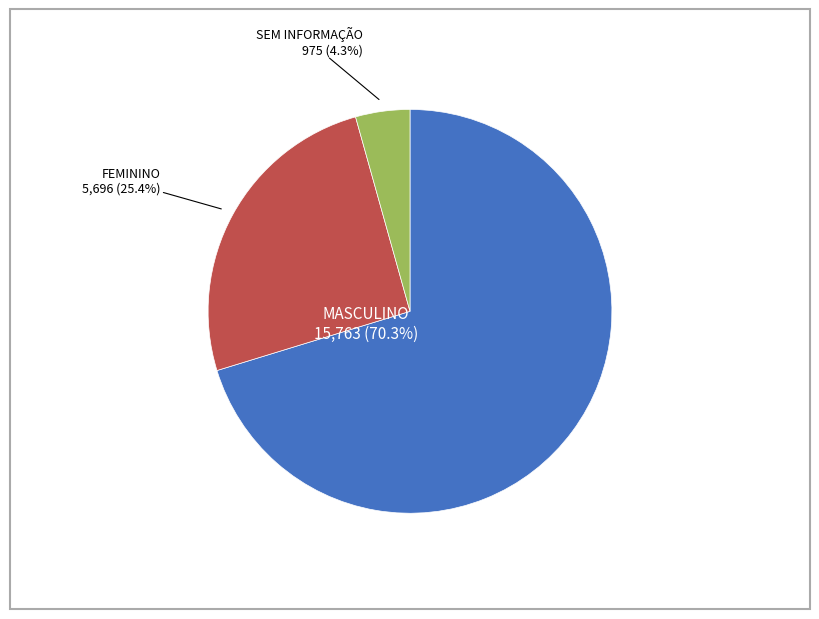

To the nearest percent, what is the average slice percentage?

33%